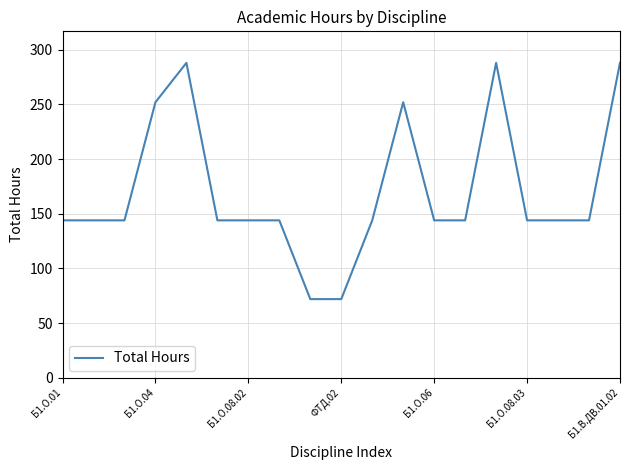

What is the difference between the maximum and minimum values?

216